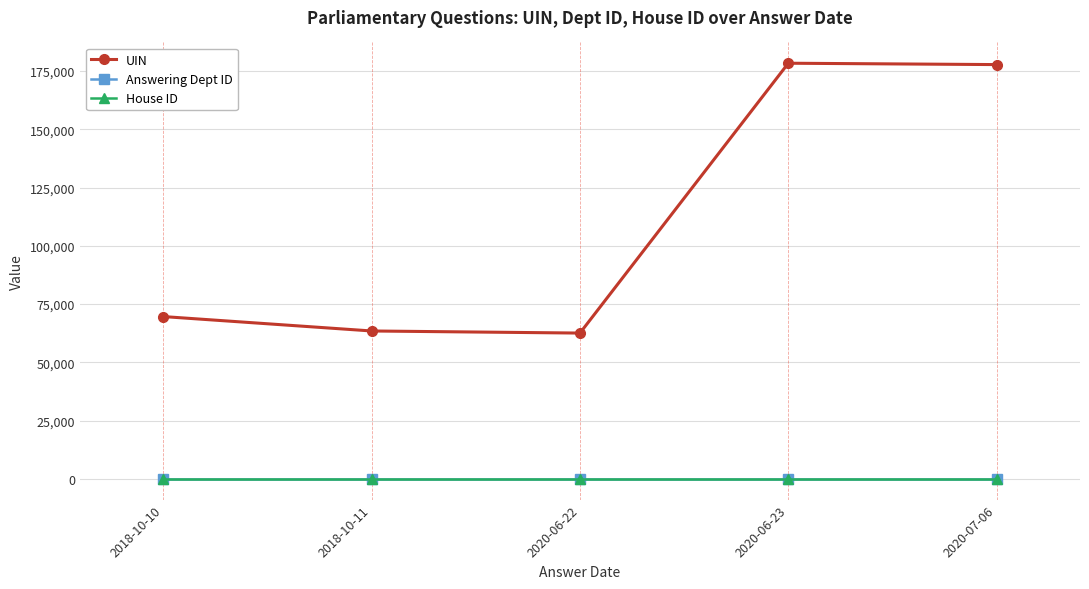

At how many categories does at least one series exceed 6354?

5